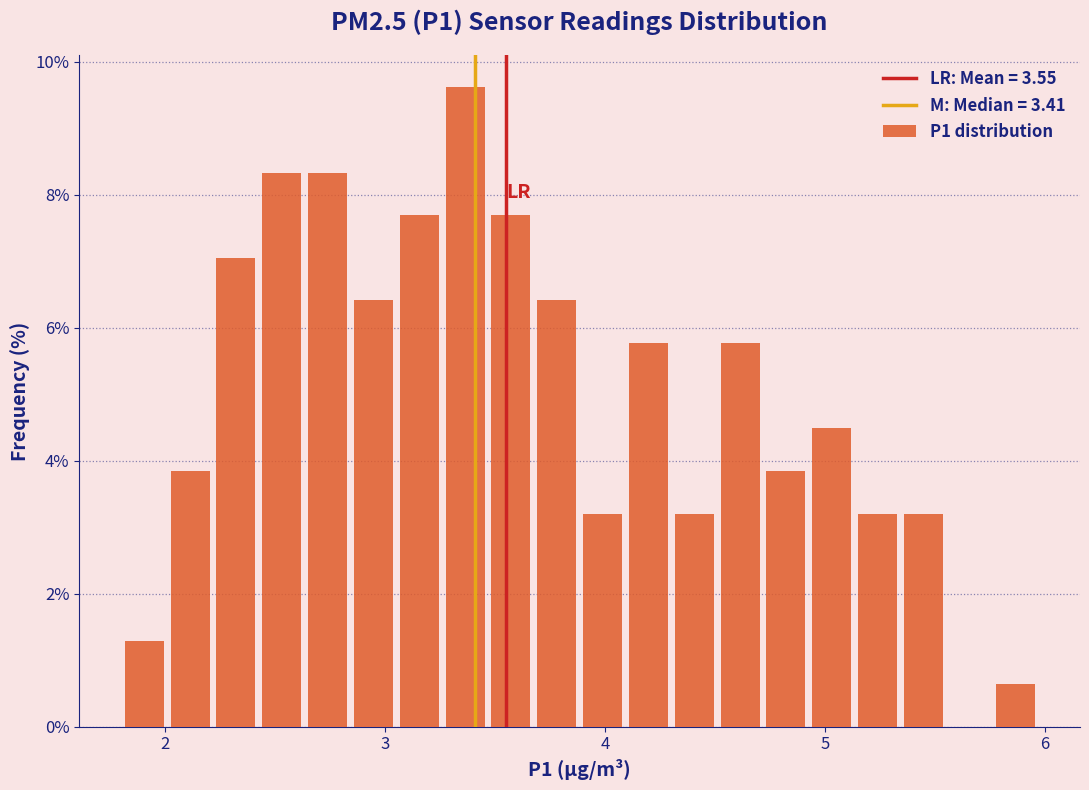

Around what value on the x-axis is the tallest bar? Give the approximate position of its centre, as read against the axis.

3.4